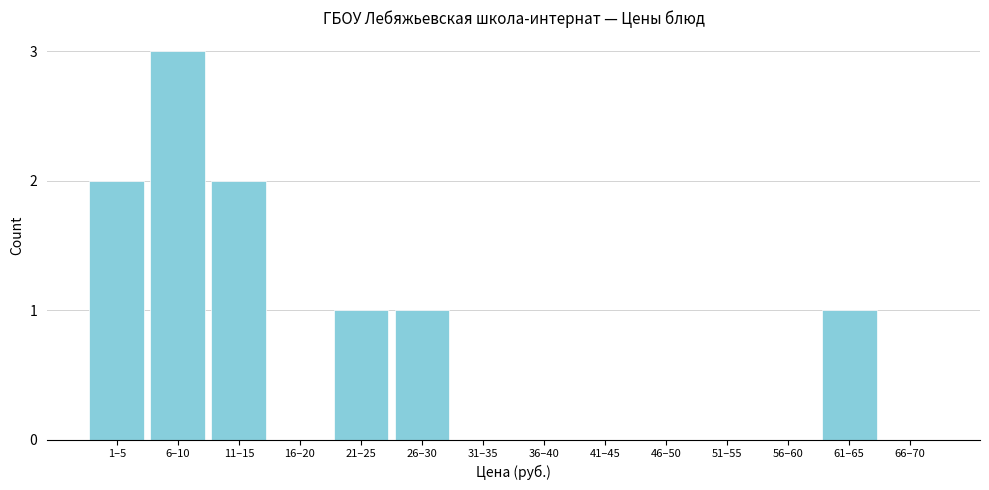

Reading right to left, extract all data points from this chart.

66–70=0	61–65=1	56–60=0	51–55=0	46–50=0	41–45=0	36–40=0	31–35=0	26–30=1	21–25=1	16–20=0	11–15=2	6–10=3	1–5=2